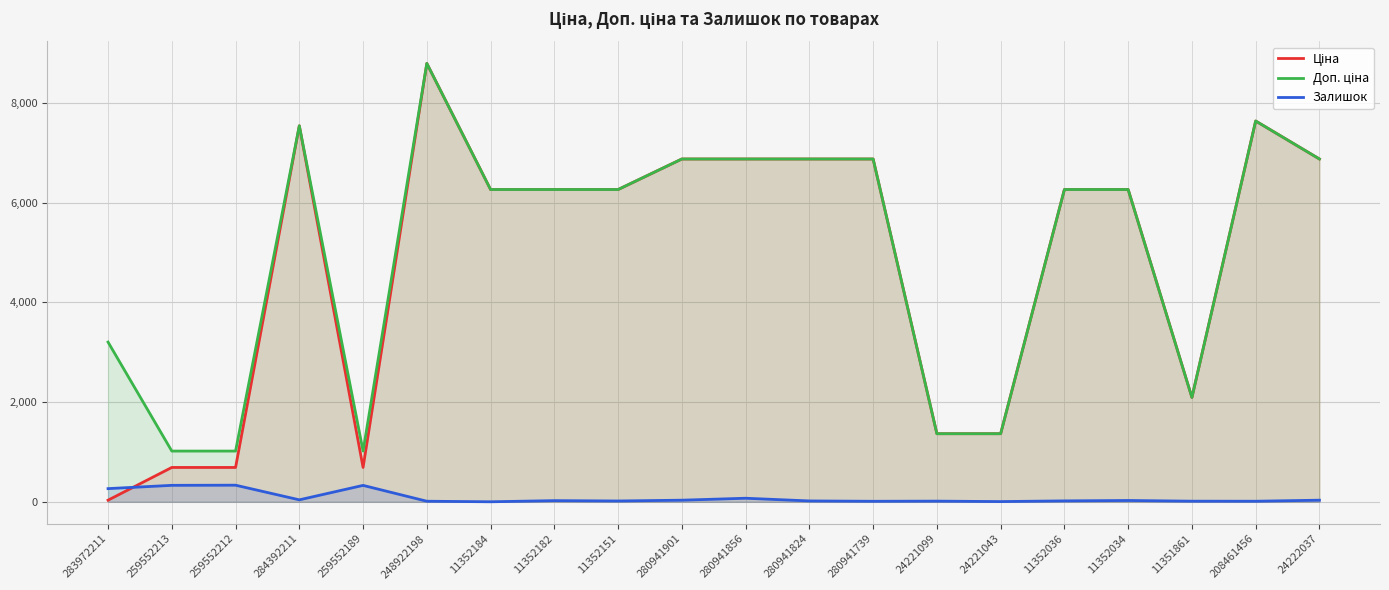

At which category does the chart reach its minimum across all series?

11352184